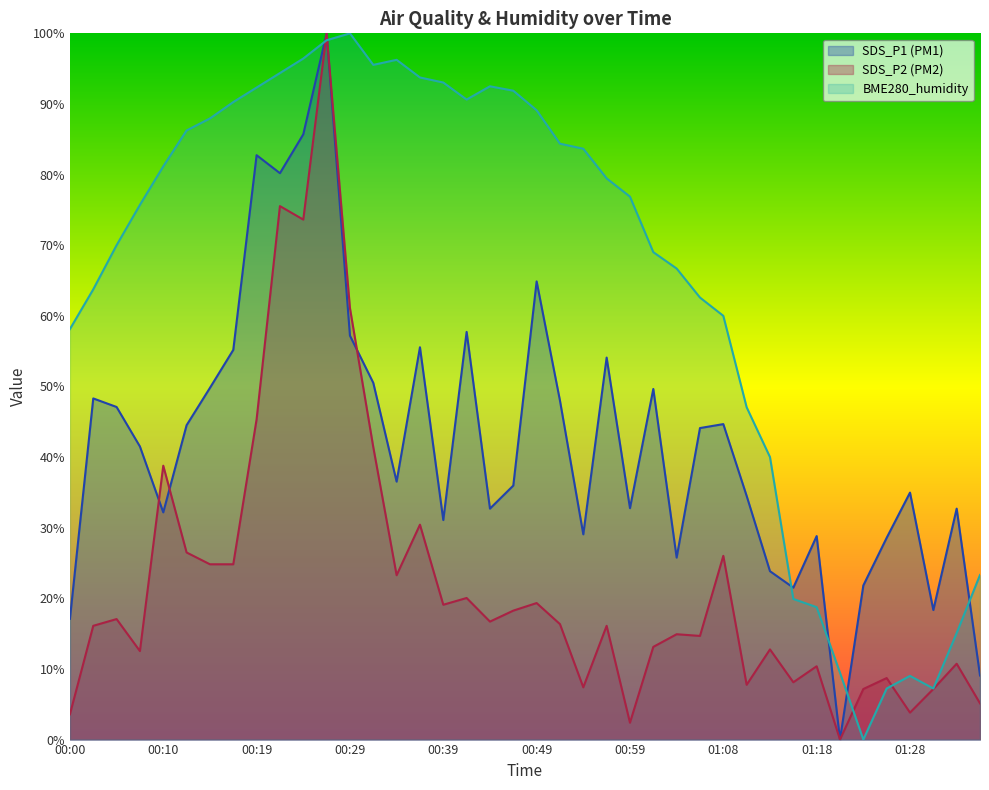

How many values in SDS_P2 are above zero?

39